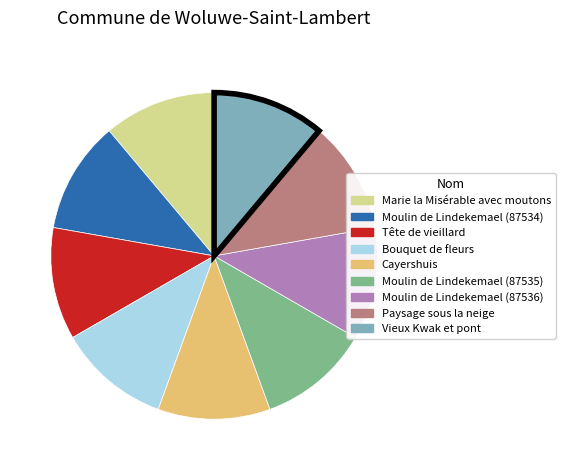

True or false: Bouquet de fleurs accounts for 17% of the total.

False